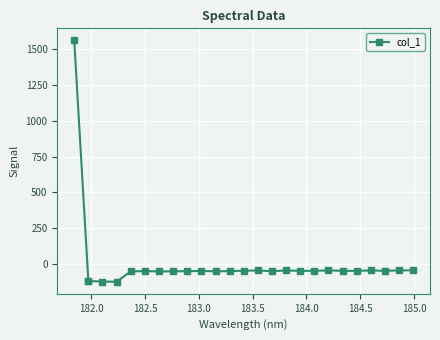

What is the value of the 15th point from the left?

-47.9